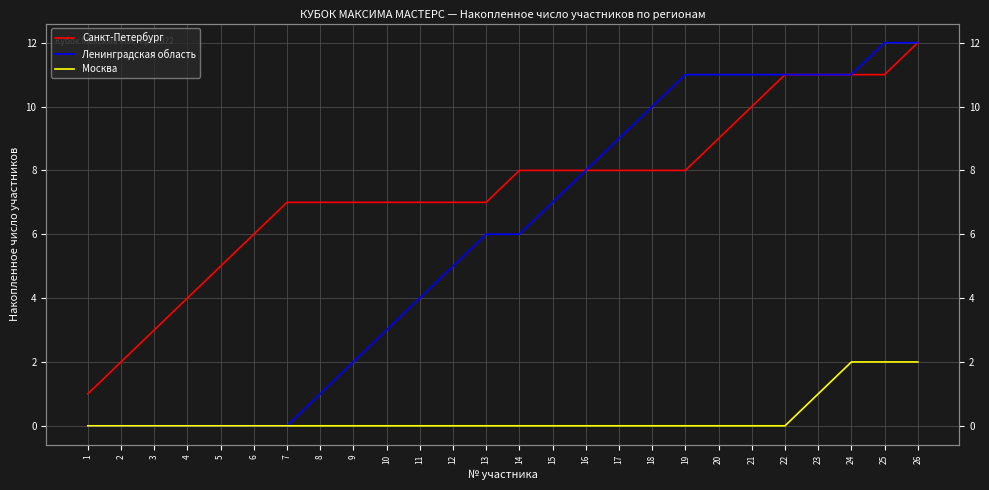

Which category has the lowest value in the Москва series?

1